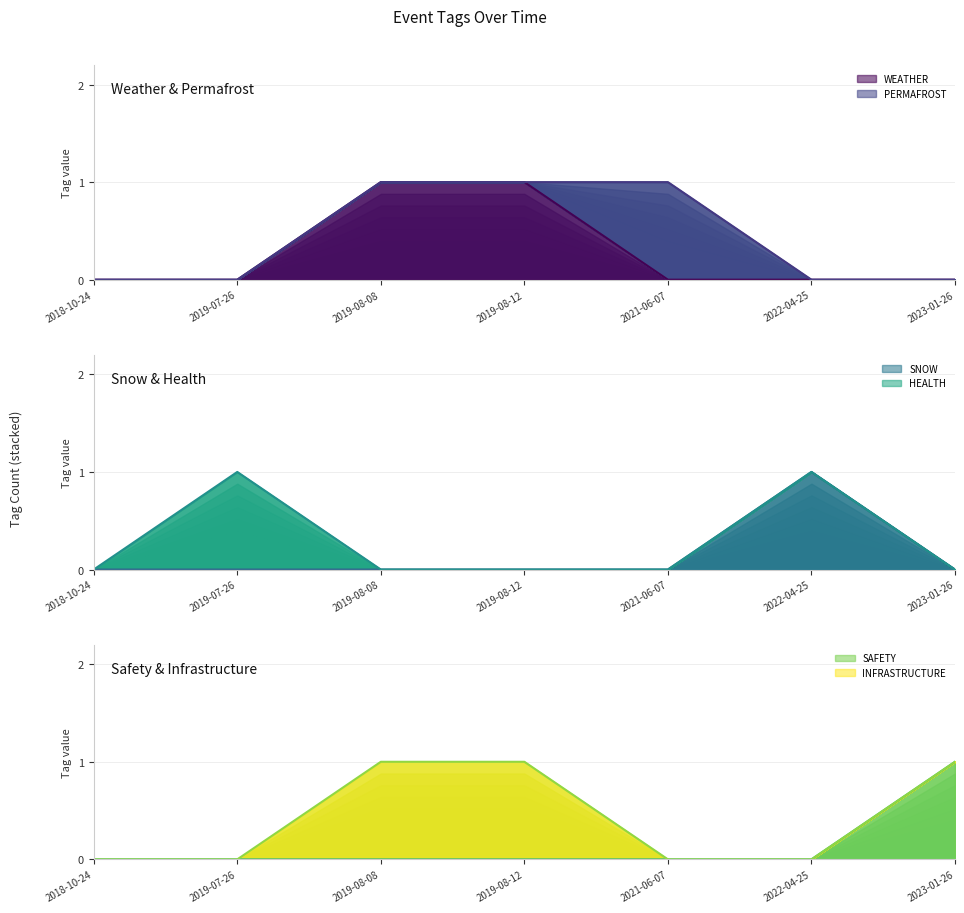

What is the difference between the SAFETY values at 2023-01-26 and 2019-08-08?

1